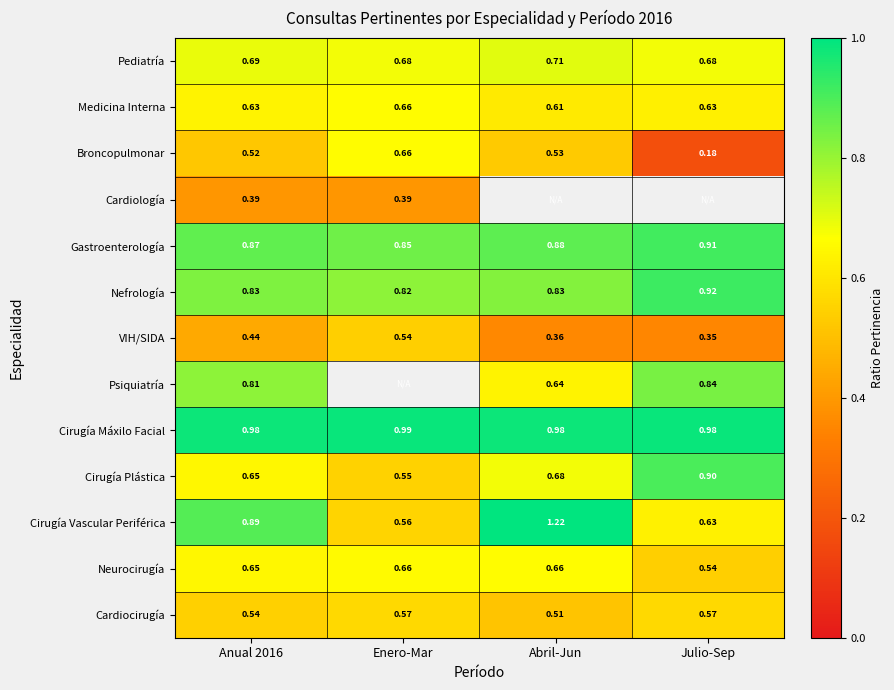

Where is Nefrología nearest to the value 0?

Enero-Mar